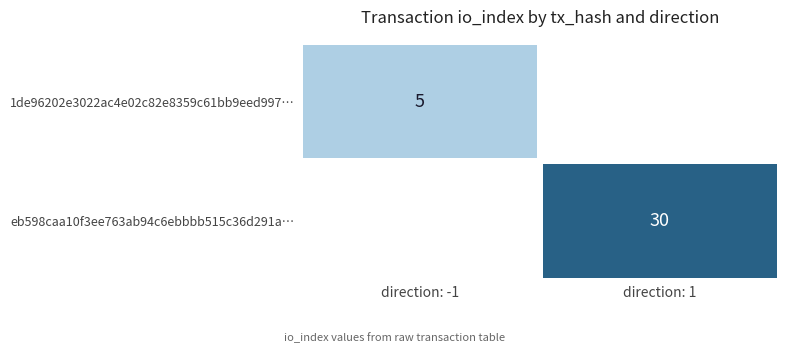

At how many categories does at least one series exceed 19?

1